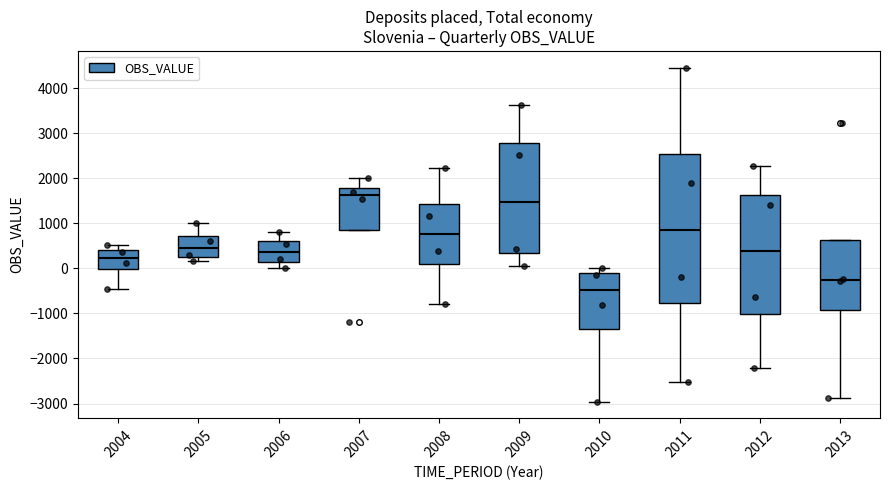

Where is the upper edge of the box at x = 2008 on the y-axis? The values are not printed on the chart, so give them approximately, as read against the axis.

1400